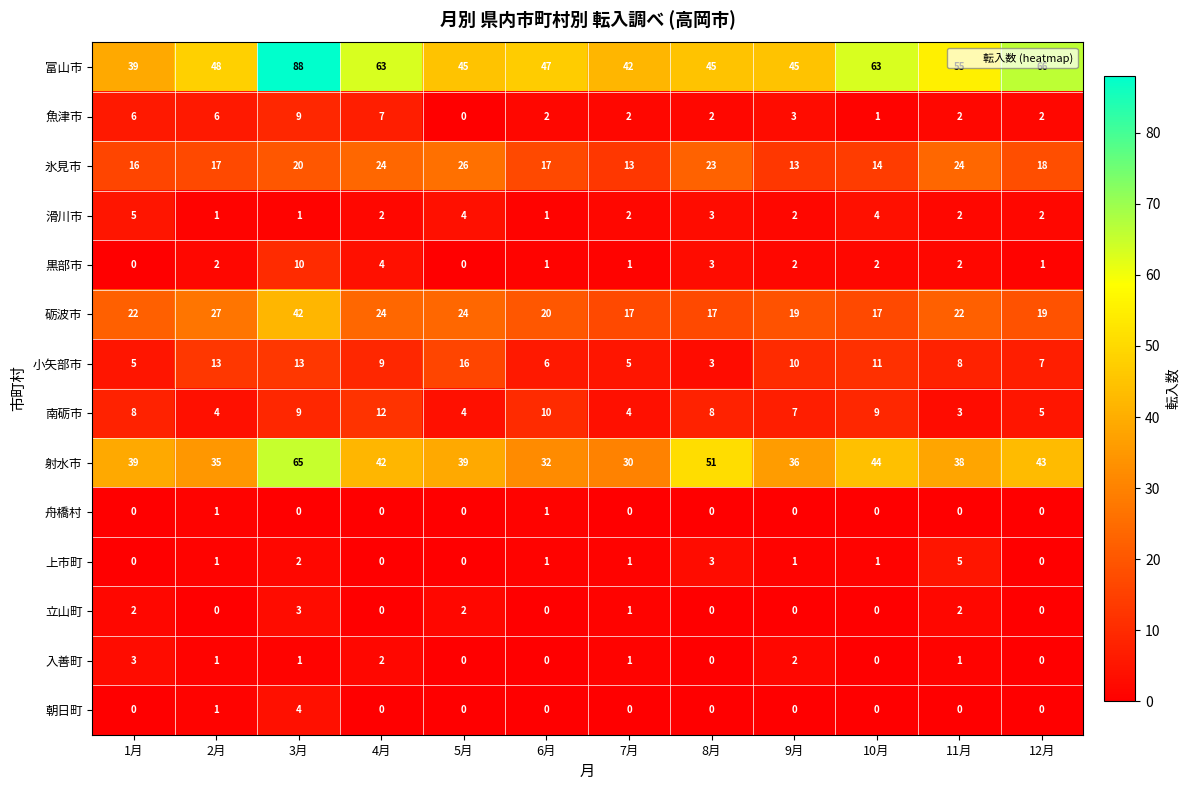

What is the difference between the maximum and minimum values in the 射水市 series?

35